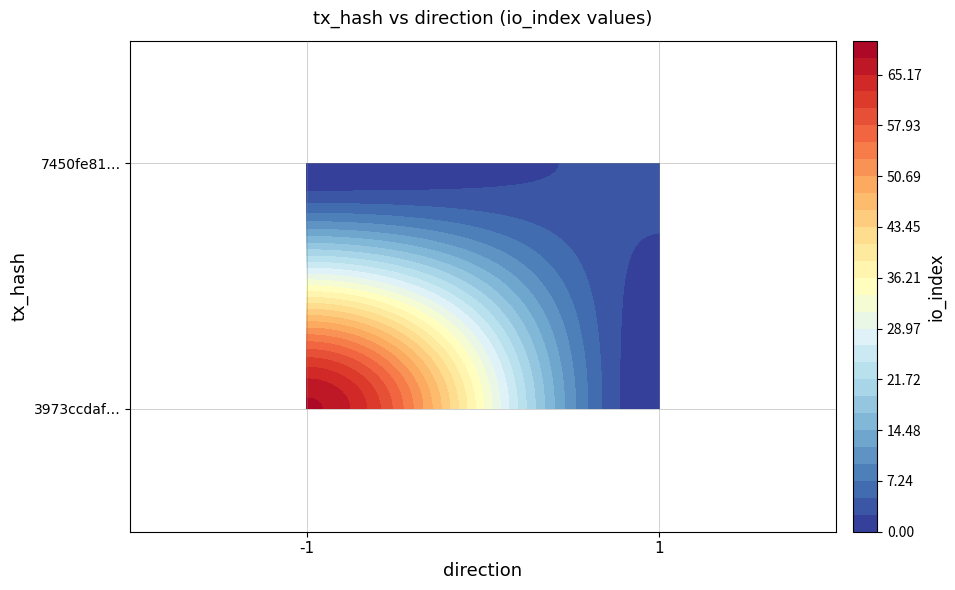

Count the 3973ccdaf97ad2e561ebc968eeb2029c4e321c8 values in the range -1 to 68.

2